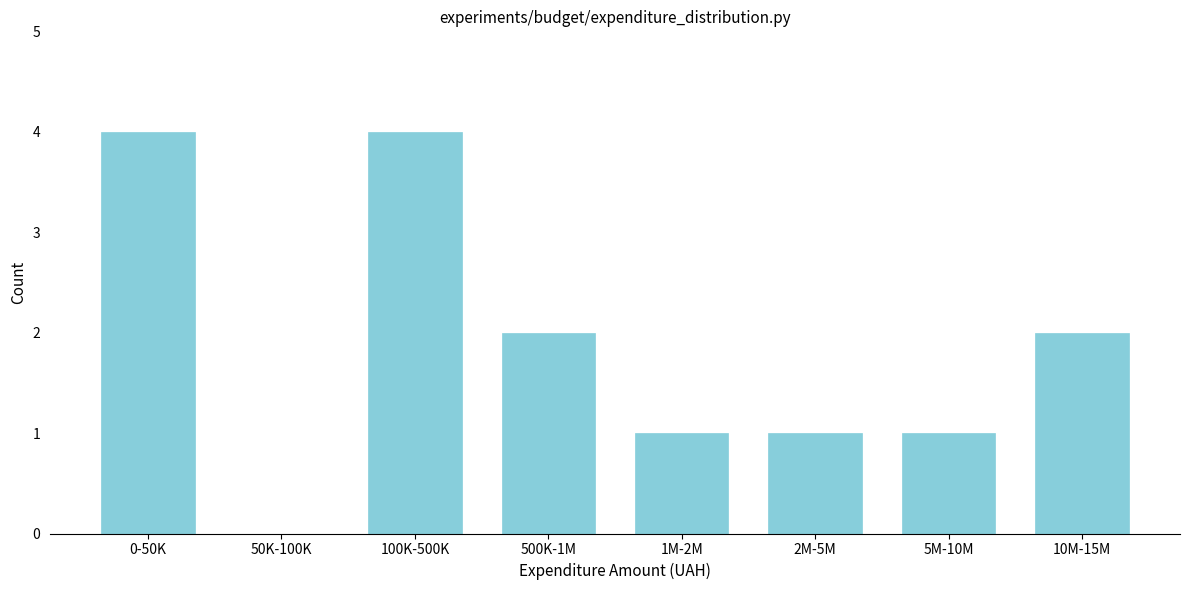

Reading left to right, list all the values displayed in this chart.

0-50K=4	50K-100K=0	100K-500K=4	500K-1M=2	1M-2M=1	2M-5M=1	5M-10M=1	10M-15M=2